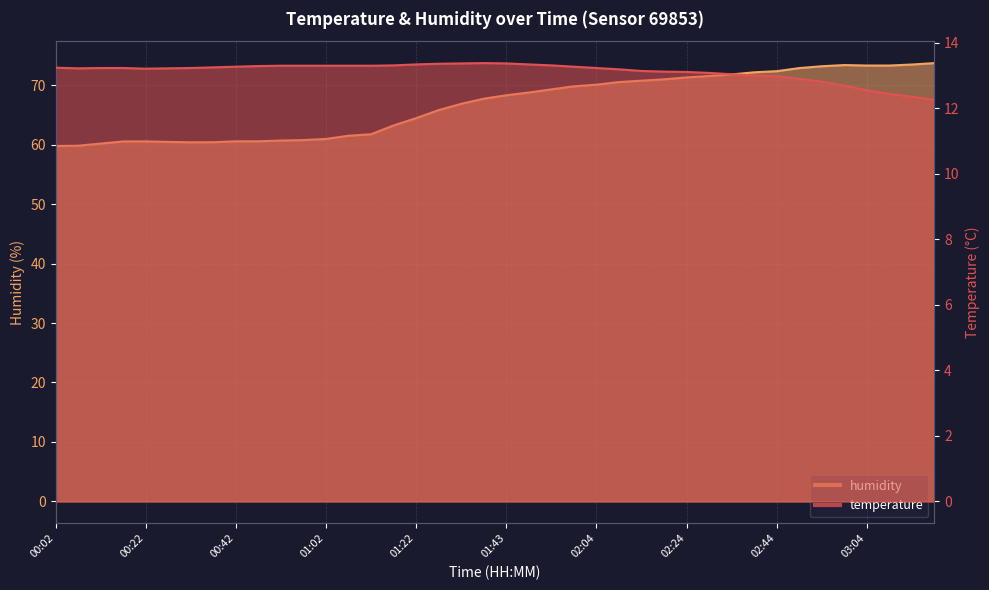

In temperature, how many points are lower than both neighbors (excluding endpoints)?

2